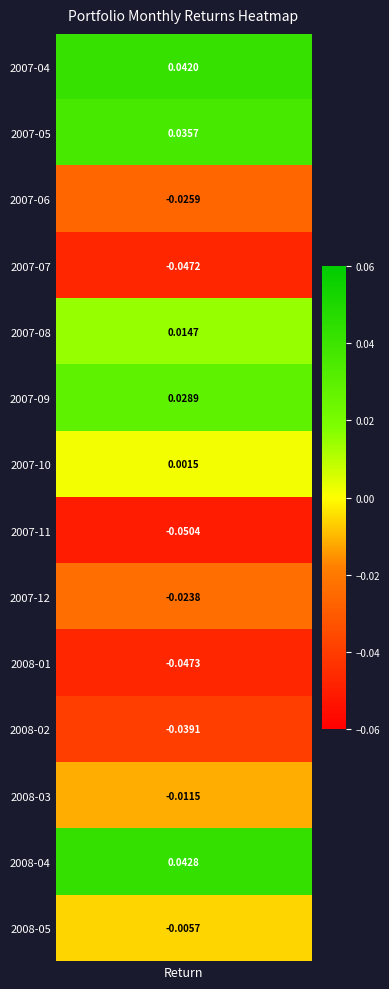

At which label is the value closest to 0?

2007-10